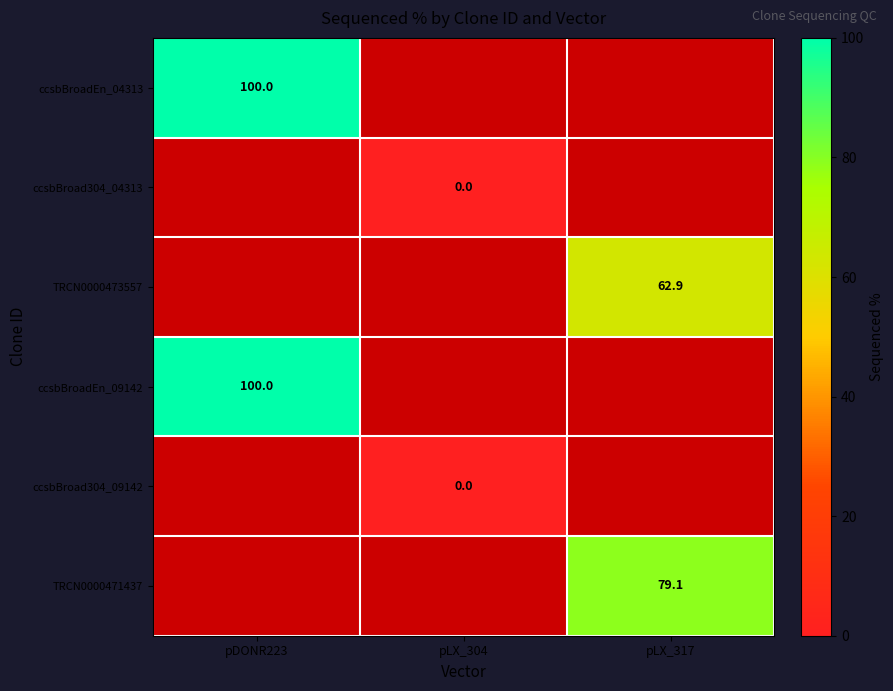

At which category does the chart reach its minimum across all series?

pLX_304